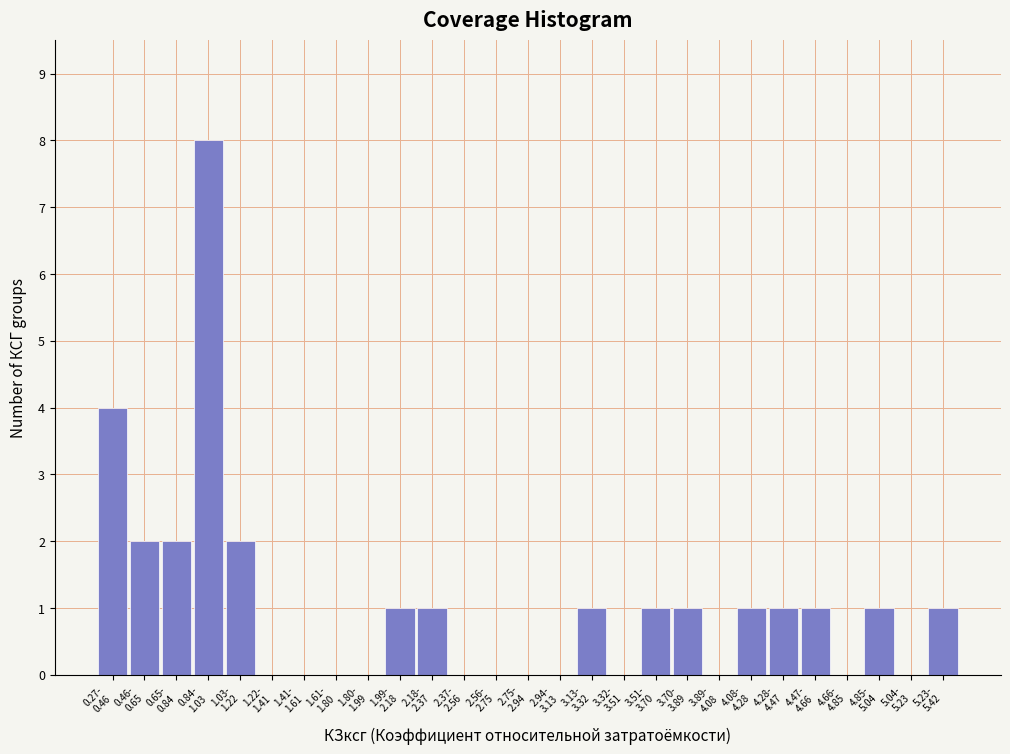

What is the sum of all values?

28